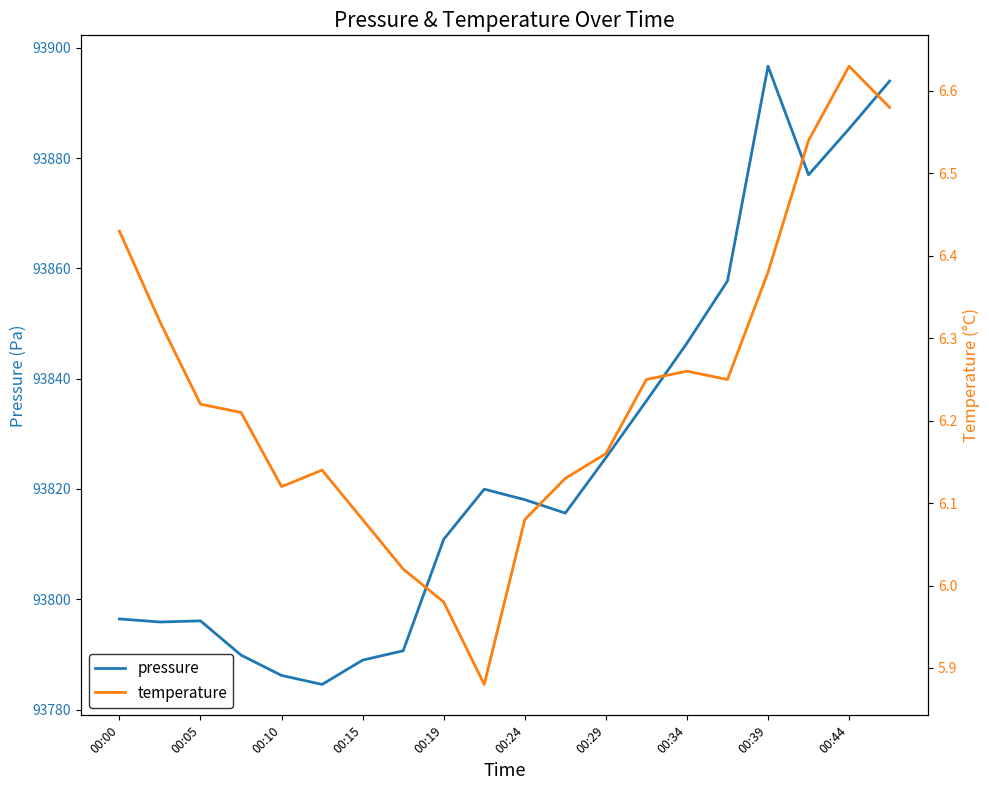

The value of pressure at 00:34 is 164807.6. True or false?

False